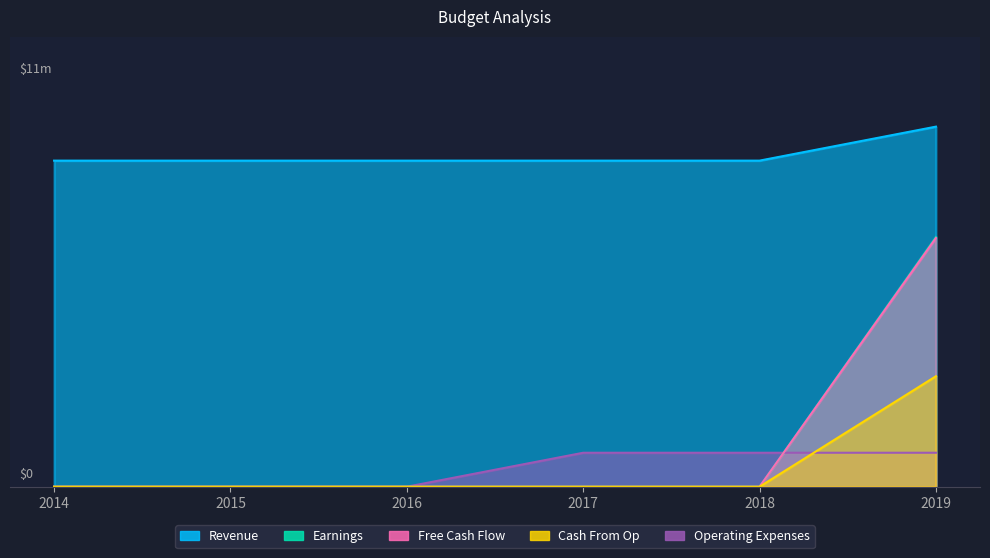

Reading left to right, list all the values displayed in this chart.

Revenue: 2014=10145363.6	2015=10145363.6	2016=10145363.6	2017=10145363.6	2018=10145363.6	2019=11202662.8
Earnings: 2014=0.0	2015=0.0	2016=0.0	2017=0.0	2018=0.0	2019=7765771.3
Free Cash Flow: 2014=0.0	2015=0.0	2016=0.0	2017=0.0	2018=0.0	2019=7738903.4
Cash From Op: 2014=0.0	2015=0.0	2016=0.0	2017=0.0	2018=0.0	2019=3436891.4
Operating Expenses: 2014=0.0	2015=0.0	2016=0.0	2017=1057299.2	2018=1057299.2	2019=1057299.2